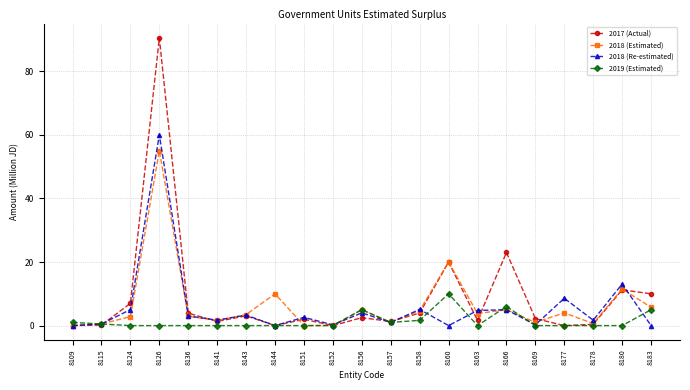

At which label is 2017 (Actual) closest to 45?

8166